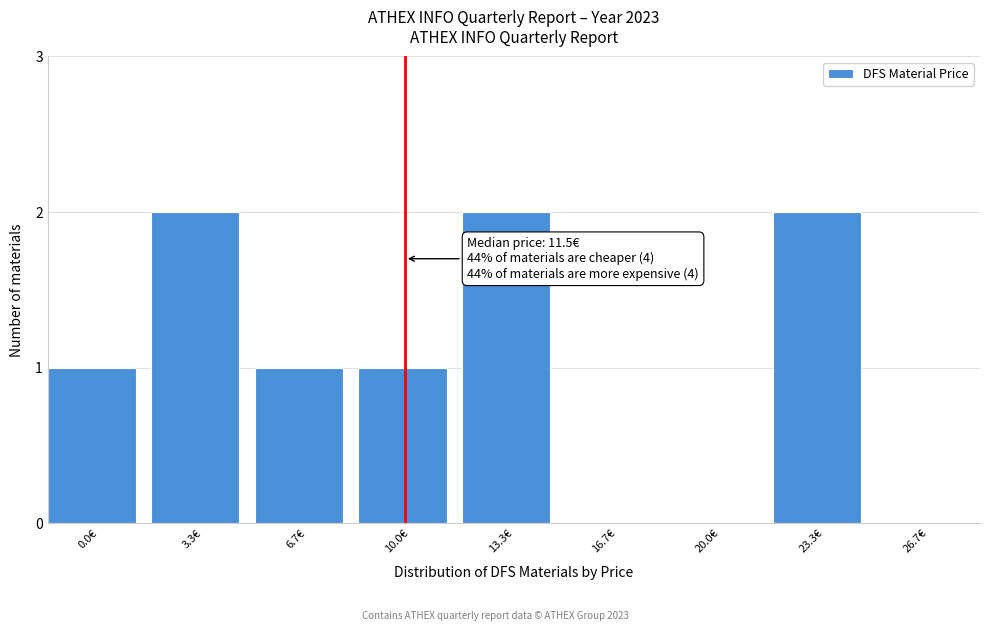

Reading left to right, what are all the values shown in this chart?

0.0€=1	3.3€=2	6.7€=1	10.0€=1	13.3€=2	16.7€=0	20.0€=0	23.3€=2	26.7€=0